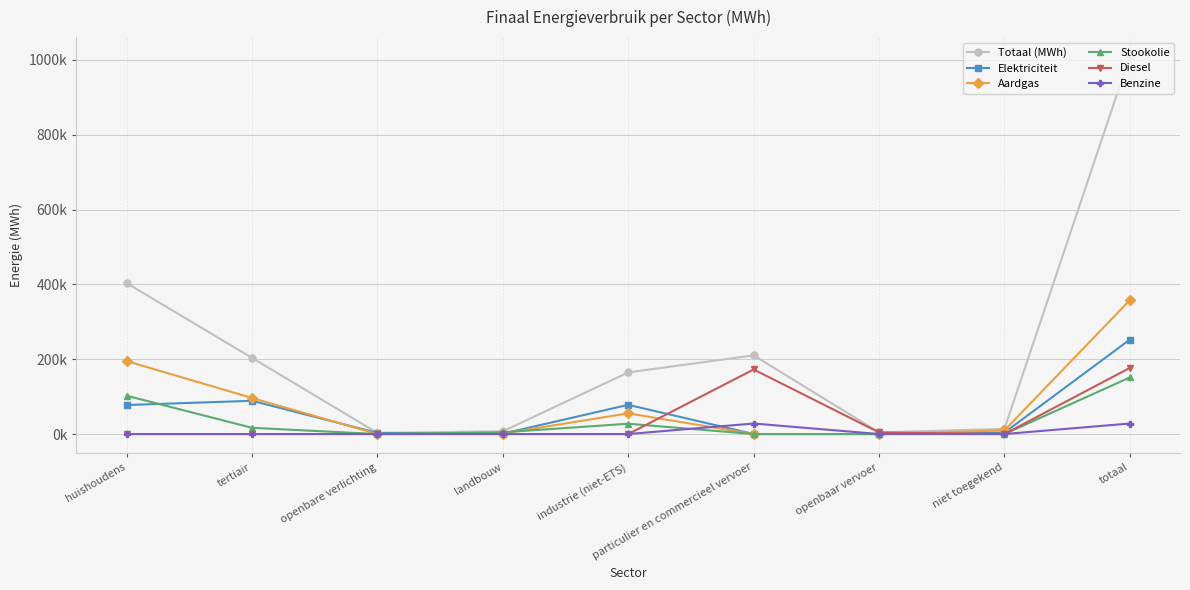

What is the label of the 4th point from the left?

landbouw